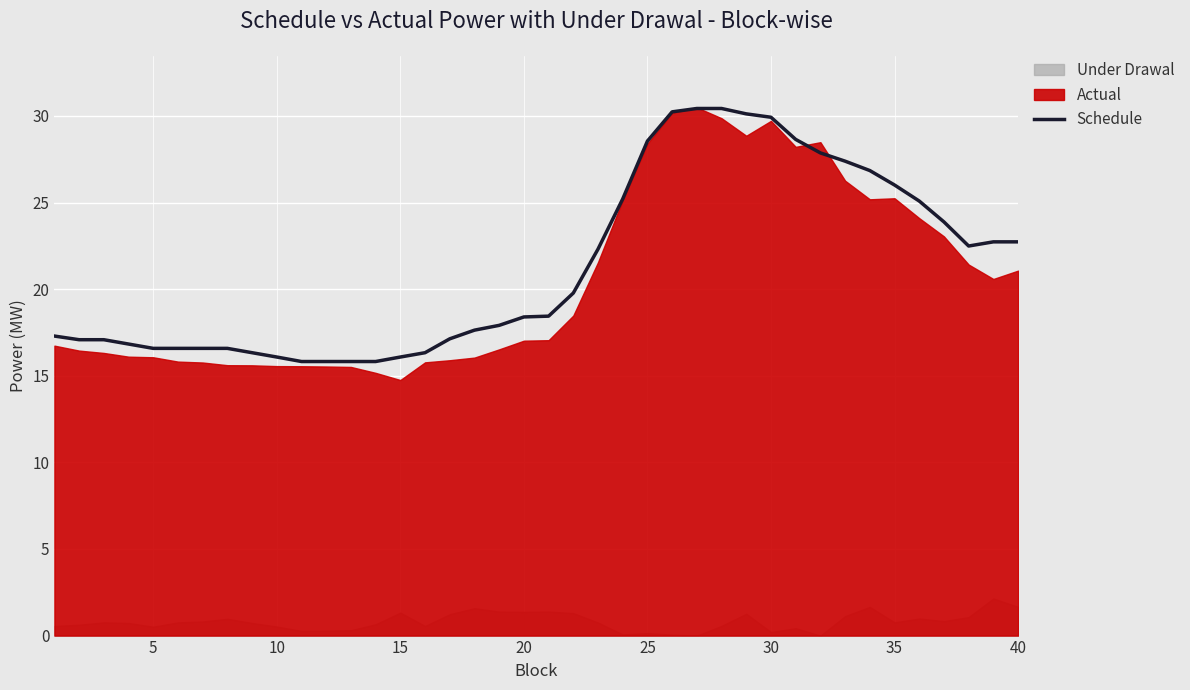

What is the maximum value for Schedule?

30.4